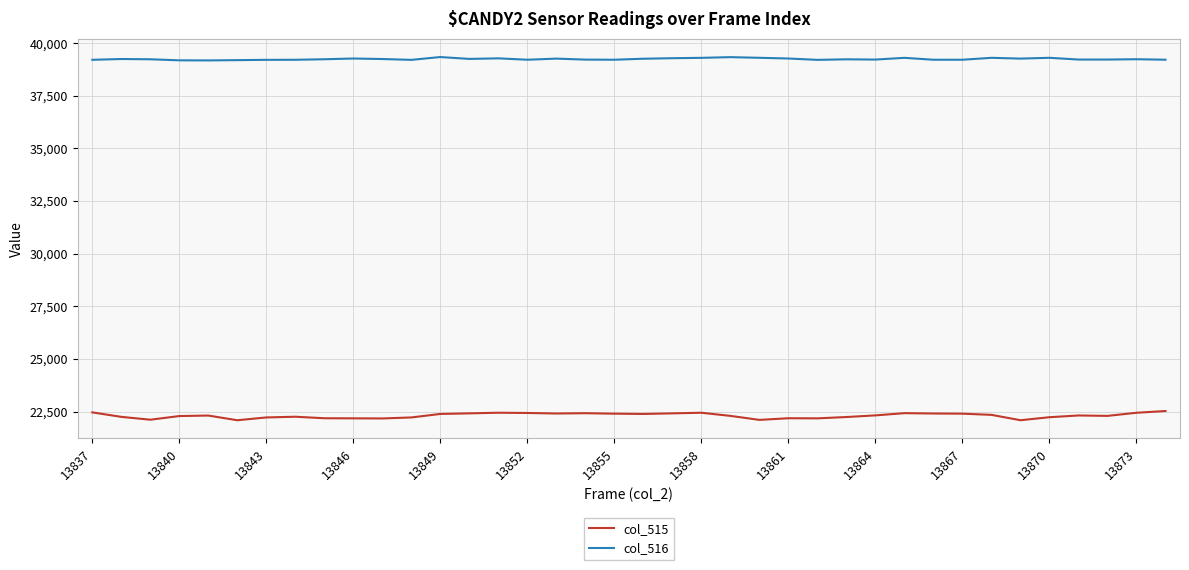

What is the maximum value shown in the chart?

39342